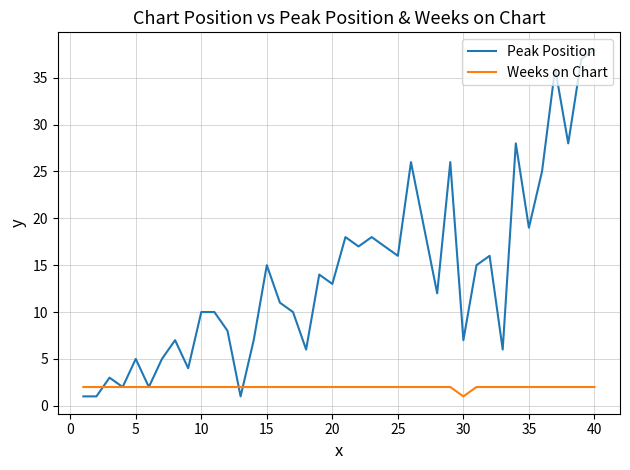

Rank the series by their average value, from lowest to highest.

Weeks on Chart, Peak Position